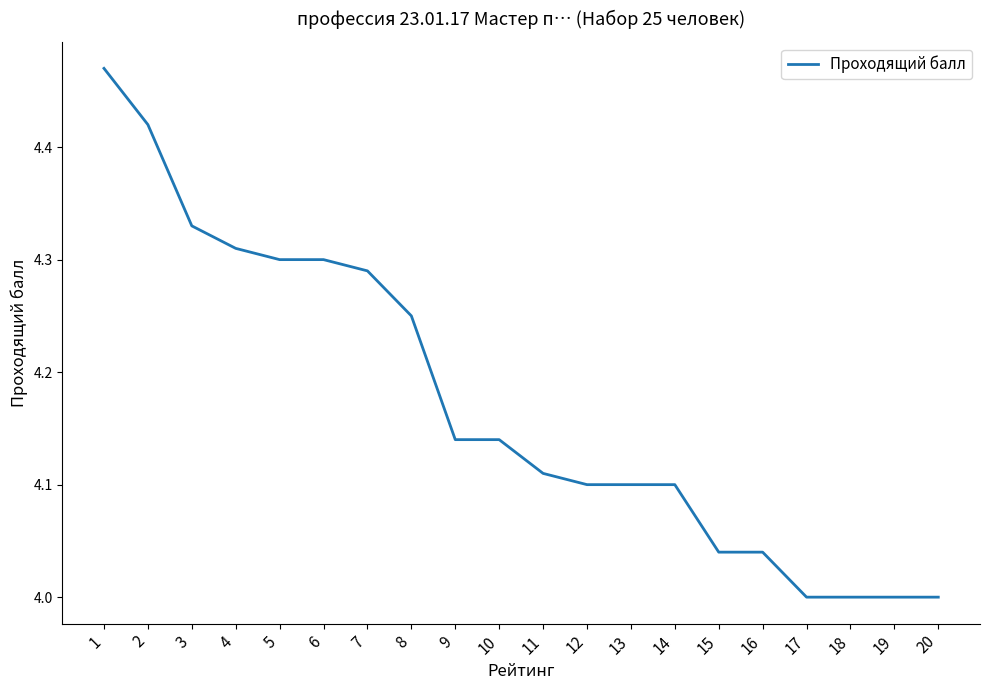

What is the difference between the values at 18 and 7?

0.3